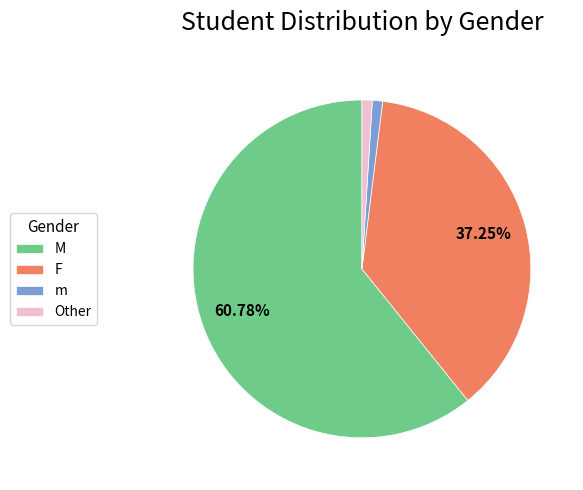

To the nearest percent, what is the difference between the largest and smallest slice percentages?

60%